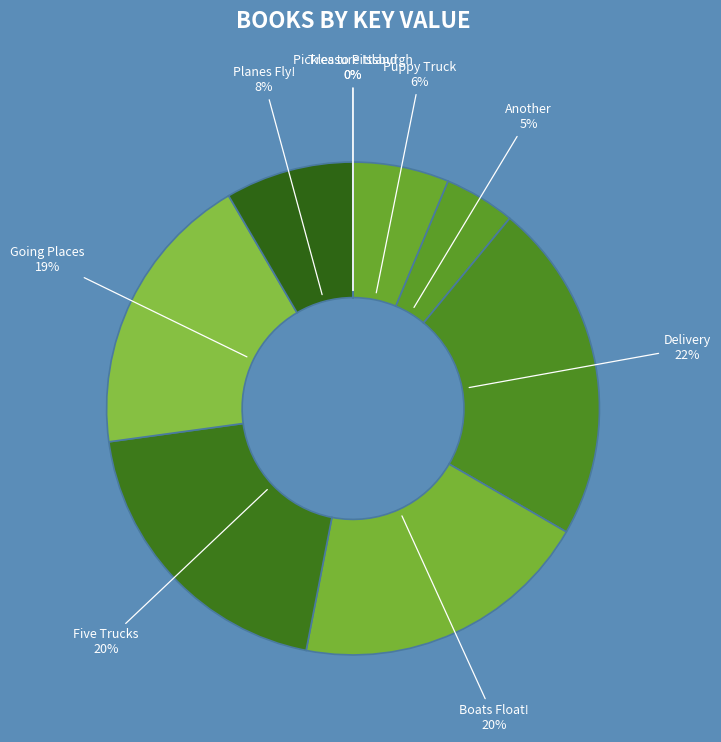

What is the largest slice in the pie chart?

Delivery